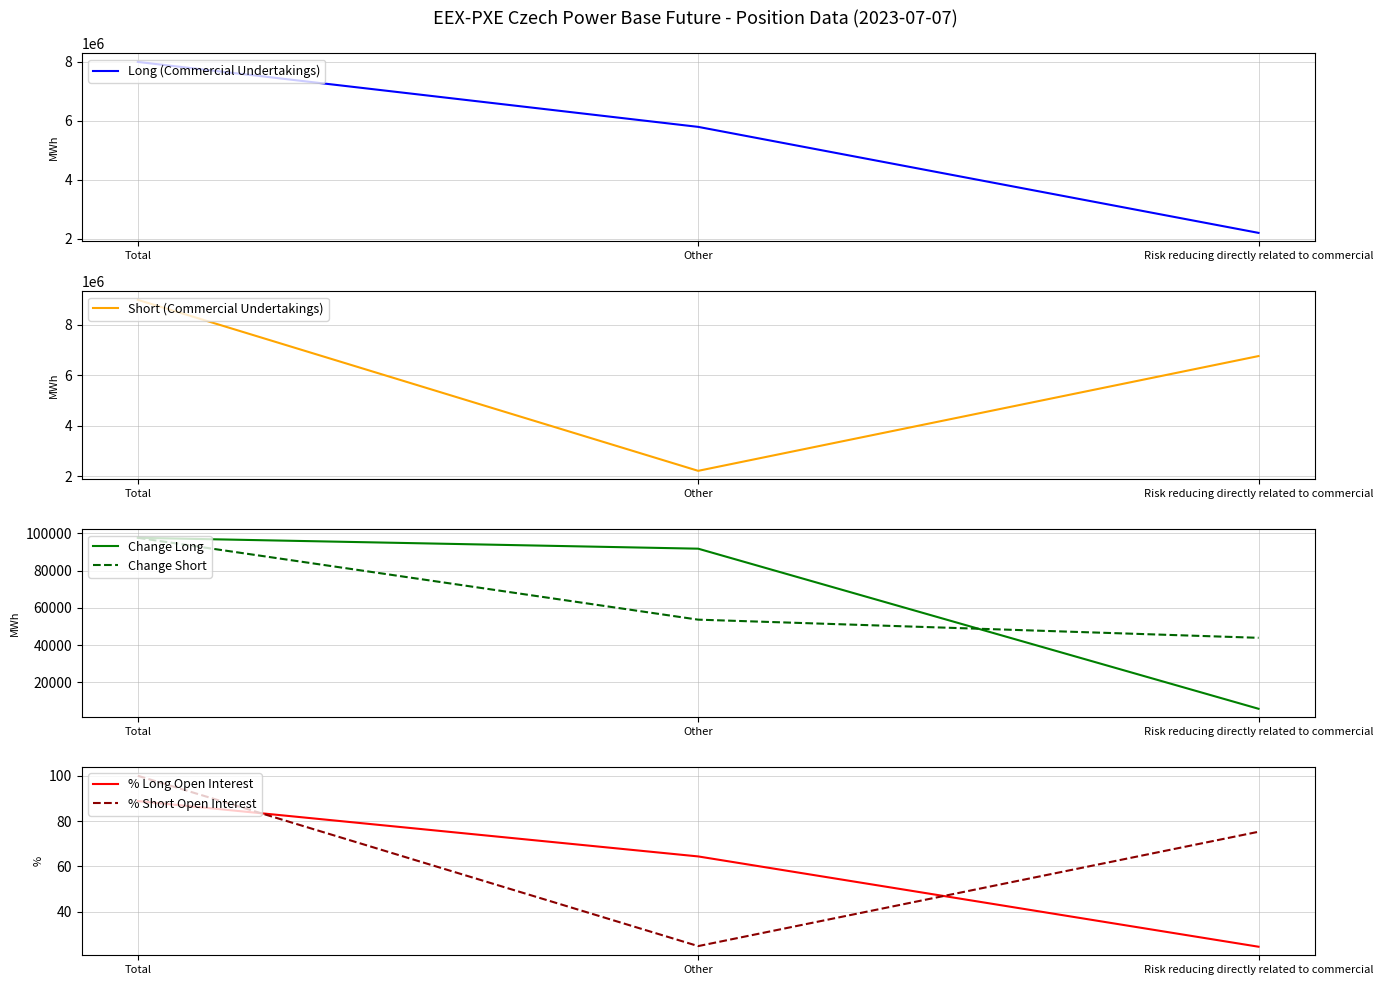

Rank the categories by Change Short value from highest to lowest.

Total, Other, Risk reducing directly related to commercial